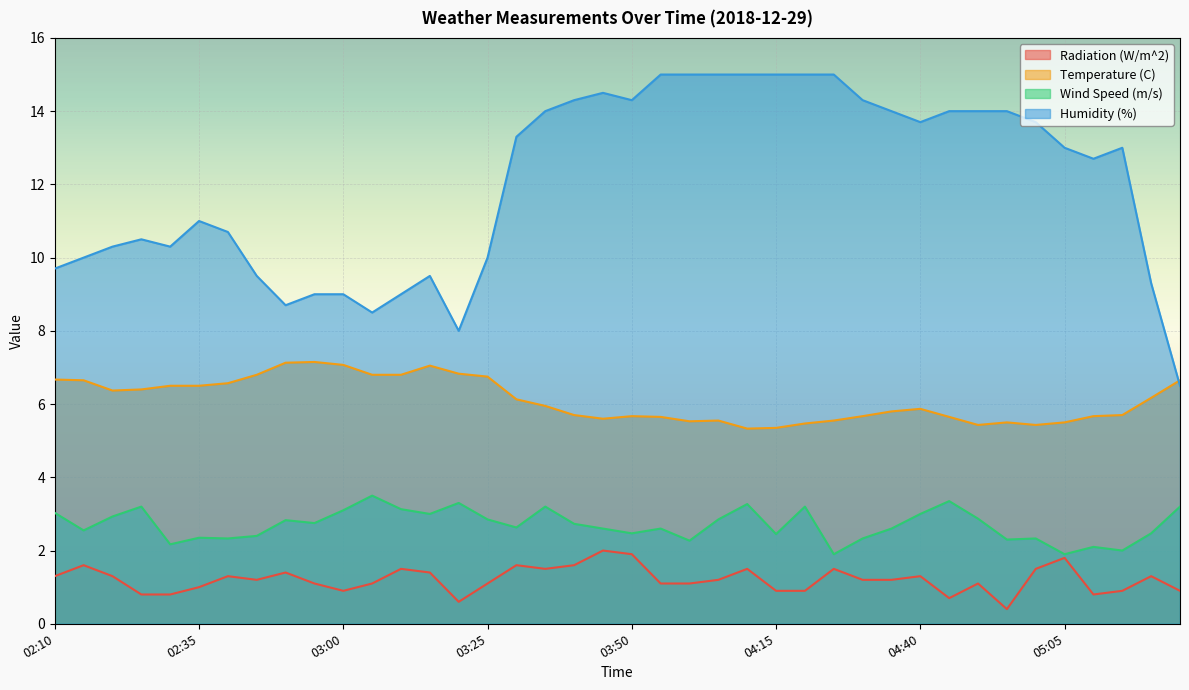

What value does the Humidity (%) series have at 03:05?

8.5